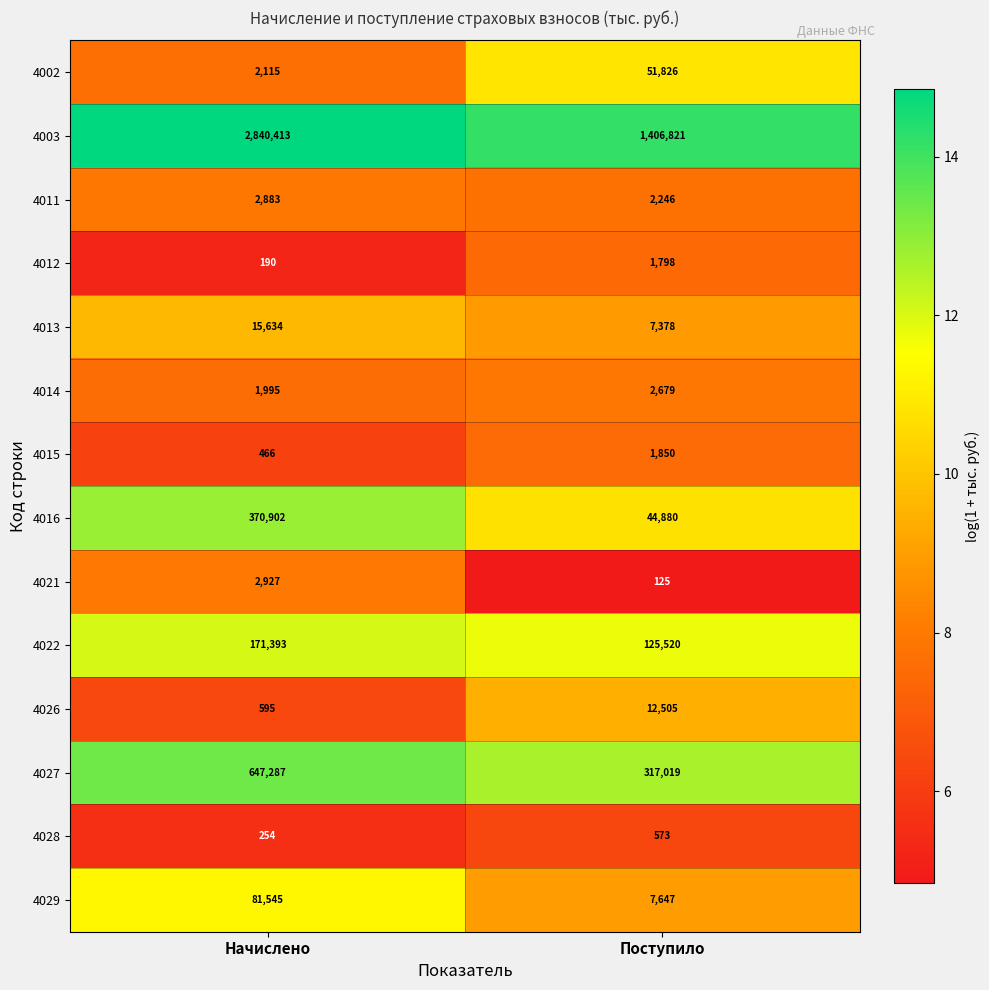

Which category has the highest value in the 4028 series?

Поступило